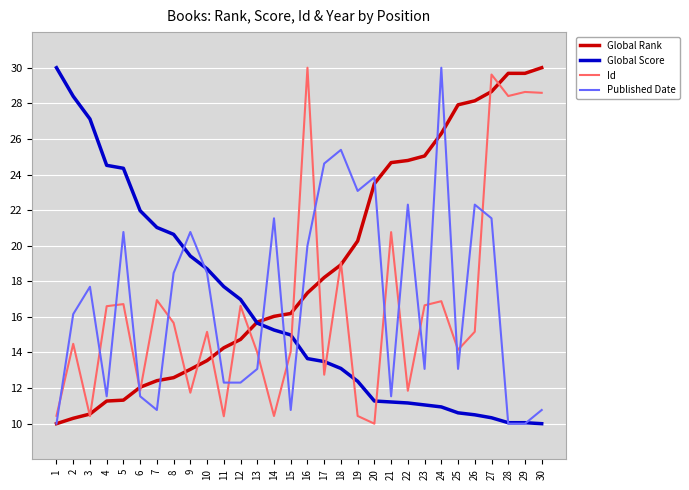

What is the difference between the Global Rank values at 4 and 14?

4.8